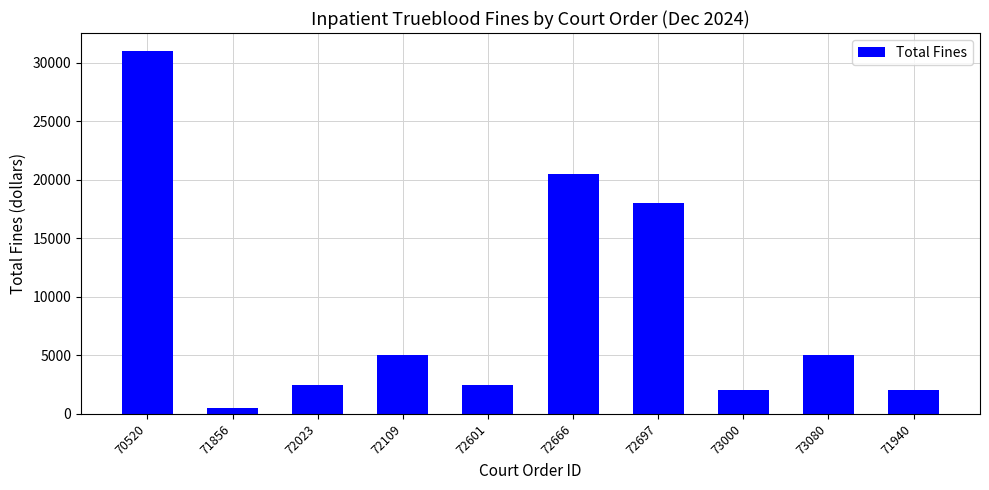

What is the greatest value displayed?

31000